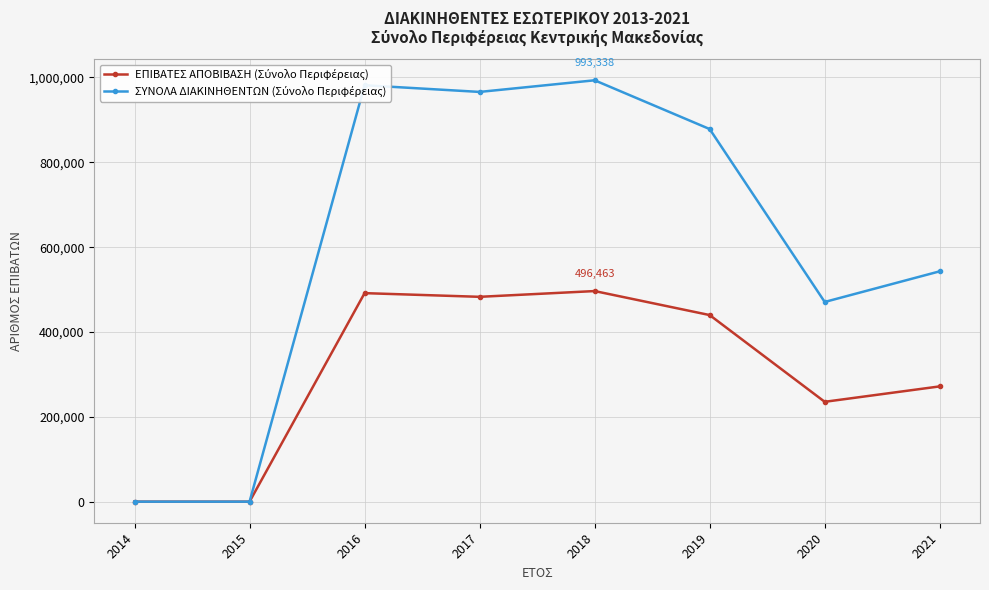

At how many categories does at least one series exceed 812906?

4